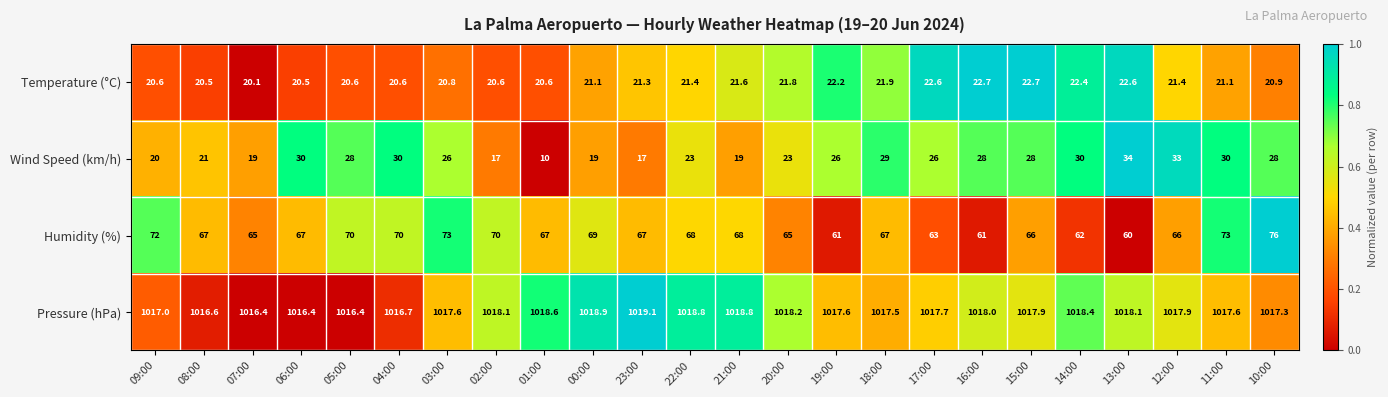

At 09:00, list the series in order from smallest to largest.

Wind Speed (km/h), Temperature (°C), Humidity (%), Pressure (hPa)